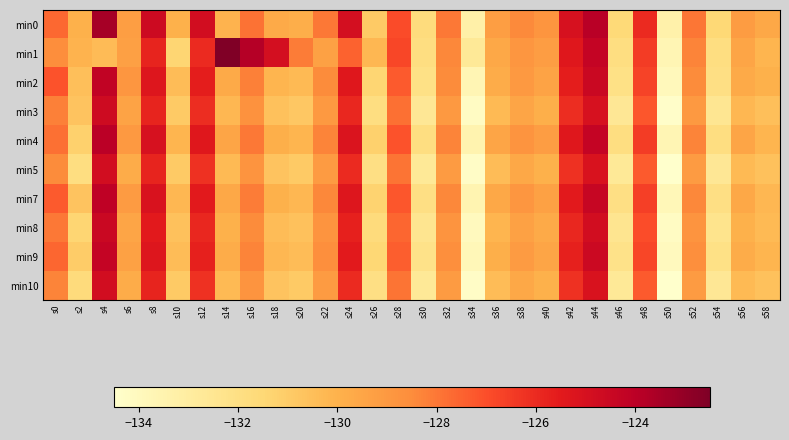

Reading left to right, list all the values displayed in this chart.

min0: s0=-127.6	s2=-130.0	s4=-123.4	s6=-129.2	s8=-124.6	s10=-130.0	s12=-124.8	s14=-130.1	s16=-127.9	s18=-129.7	s20=-129.8	s22=-128.0	s24=-124.9	s26=-130.9	s28=-126.9	s30=-131.7	s32=-128.0	s34=-133.2	s36=-129.2	s38=-128.4	s40=-128.9	s42=-125.0	s44=-123.9	s46=-131.6	s48=-126.0	s50=-133.3	s52=-128.0	s54=-131.5	s56=-129.1	s58=-129.6
min1: s0=-128.6	s2=-130.1	s4=-130.3	s6=-129.3	s8=-125.8	s10=-131.4	s12=-126.0	s14=-122.5	s16=-123.8	s18=-124.9	s20=-128.1	s22=-129.3	s24=-127.5	s26=-130.2	s28=-126.8	s30=-131.9	s32=-128.4	s34=-132.7	s36=-129.6	s38=-128.9	s40=-129.2	s42=-125.4	s44=-124.3	s46=-131.9	s48=-126.5	s50=-133.7	s52=-128.3	s54=-131.9	s56=-129.5	s58=-130.1
min2: s0=-127.1	s2=-130.5	s4=-124.2	s6=-128.9	s8=-125.3	s10=-130.4	s12=-125.6	s14=-129.7	s16=-128.2	s18=-130.1	s20=-130.3	s22=-128.5	s24=-125.4	s26=-131.4	s28=-127.3	s30=-132.1	s32=-128.5	s34=-133.7	s36=-129.8	s38=-129.0	s40=-129.4	s42=-125.6	s44=-124.5	s46=-132.1	s48=-126.7	s50=-133.9	s52=-128.5	s54=-132.0	s56=-129.7	s58=-130.0
min3: s0=-128.2	s2=-130.7	s4=-124.7	s6=-129.4	s8=-125.8	s10=-130.9	s12=-126.1	s14=-130.2	s16=-128.7	s18=-130.6	s20=-130.8	s22=-129.0	s24=-125.9	s26=-131.9	s28=-127.8	s30=-132.6	s32=-129.0	s34=-134.2	s36=-130.3	s38=-129.5	s40=-129.9	s42=-126.1	s44=-125.0	s46=-132.6	s48=-127.2	s50=-134.4	s52=-129.0	s54=-132.5	s56=-130.2	s58=-130.5
min4: s0=-127.8	s2=-131.2	s4=-124.0	s6=-129.0	s8=-125.0	s10=-130.1	s12=-125.4	s14=-129.5	s16=-128.0	s18=-129.9	s20=-130.1	s22=-128.3	s24=-125.2	s26=-131.2	s28=-127.1	s30=-131.9	s32=-128.3	s34=-133.5	s36=-129.5	s38=-128.8	s40=-129.2	s42=-125.4	s44=-124.3	s46=-131.9	s48=-126.5	s50=-133.7	s52=-128.3	s54=-131.9	s56=-129.5	s58=-130.1
min5: s0=-128.5	s2=-131.9	s4=-124.8	s6=-129.8	s8=-125.8	s10=-130.9	s12=-126.2	s14=-130.3	s16=-128.8	s18=-130.7	s20=-130.9	s22=-129.1	s24=-126.0	s26=-132.0	s28=-127.9	s30=-132.7	s32=-129.1	s34=-134.3	s36=-130.4	s38=-129.6	s40=-130.0	s42=-126.2	s44=-125.1	s46=-132.7	s48=-127.3	s50=-134.5	s52=-129.1	s54=-132.6	s56=-130.3	s58=-130.6
min7: s0=-127.3	s2=-130.7	s4=-124.1	s6=-129.1	s8=-125.1	s10=-130.2	s12=-125.5	s14=-129.6	s16=-128.1	s18=-130.0	s20=-130.2	s22=-128.4	s24=-125.3	s26=-131.3	s28=-127.2	s30=-132.0	s32=-128.4	s34=-133.6	s36=-129.6	s38=-128.9	s40=-129.3	s42=-125.5	s44=-124.4	s46=-132.0	s48=-126.6	s50=-133.8	s52=-128.4	s54=-132.0	s56=-129.6	s58=-130.2
min8: s0=-128.0	s2=-131.4	s4=-124.5	s6=-129.5	s8=-125.5	s10=-130.6	s12=-125.9	s14=-130.0	s16=-128.5	s18=-130.4	s20=-130.6	s22=-128.8	s24=-125.7	s26=-131.7	s28=-127.6	s30=-132.4	s32=-128.8	s34=-134.0	s36=-130.1	s38=-129.3	s40=-129.7	s42=-125.9	s44=-124.8	s46=-132.4	s48=-127.0	s50=-134.2	s52=-128.8	s54=-132.3	s56=-130.0	s58=-130.3
min9: s0=-127.6	s2=-131.0	s4=-124.3	s6=-129.3	s8=-125.3	s10=-130.4	s12=-125.7	s14=-129.8	s16=-128.3	s18=-130.2	s20=-130.4	s22=-128.6	s24=-125.5	s26=-131.5	s28=-127.4	s30=-132.2	s32=-128.6	s34=-133.8	s36=-129.9	s38=-129.1	s40=-129.5	s42=-125.7	s44=-124.6	s46=-132.2	s48=-126.8	s50=-134.0	s52=-128.6	s54=-132.1	s56=-129.8	s58=-130.1
min10: s0=-128.3	s2=-131.7	s4=-124.8	s6=-129.8	s8=-125.8	s10=-130.9	s12=-126.2	s14=-130.3	s16=-128.8	s18=-130.7	s20=-130.9	s22=-129.1	s24=-126.0	s26=-132.0	s28=-127.9	s30=-132.7	s32=-129.1	s34=-134.3	s36=-130.4	s38=-129.6	s40=-130.0	s42=-126.2	s44=-125.1	s46=-132.7	s48=-127.3	s50=-134.5	s52=-129.1	s54=-132.6	s56=-130.3	s58=-130.6